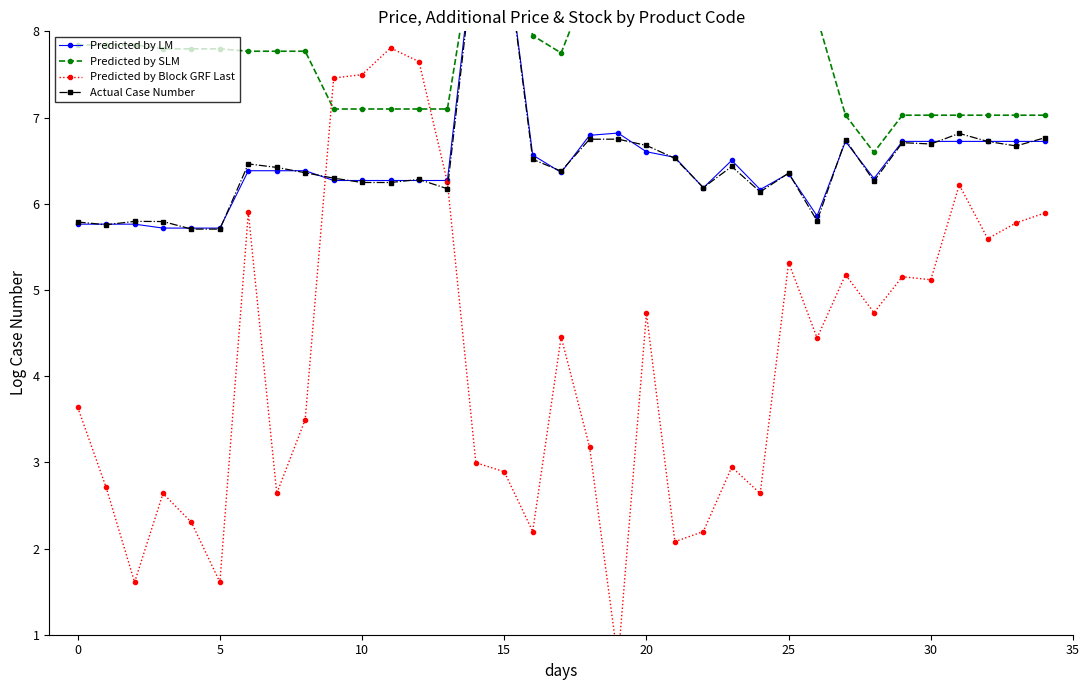

How many data points in Predicted by SLM are less than 7?

1